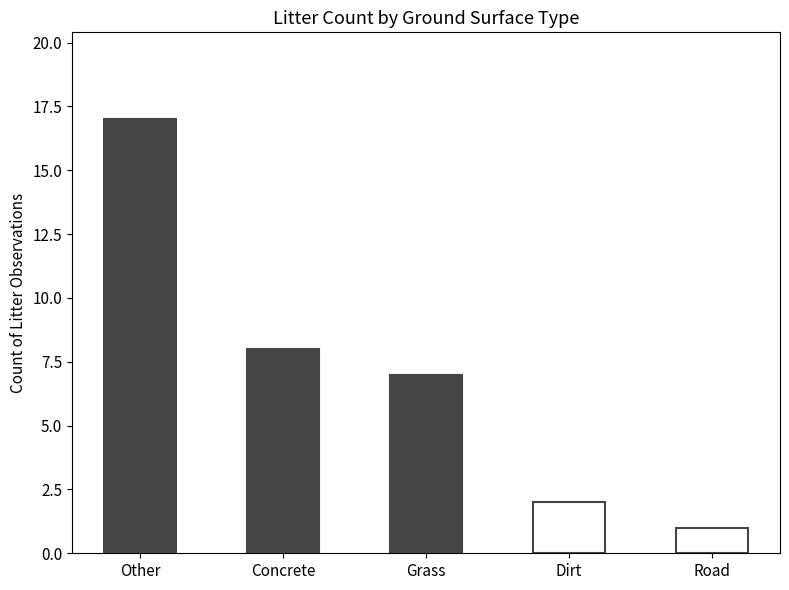

What is the ratio of the value at Grass to the value at Concrete?

0.9